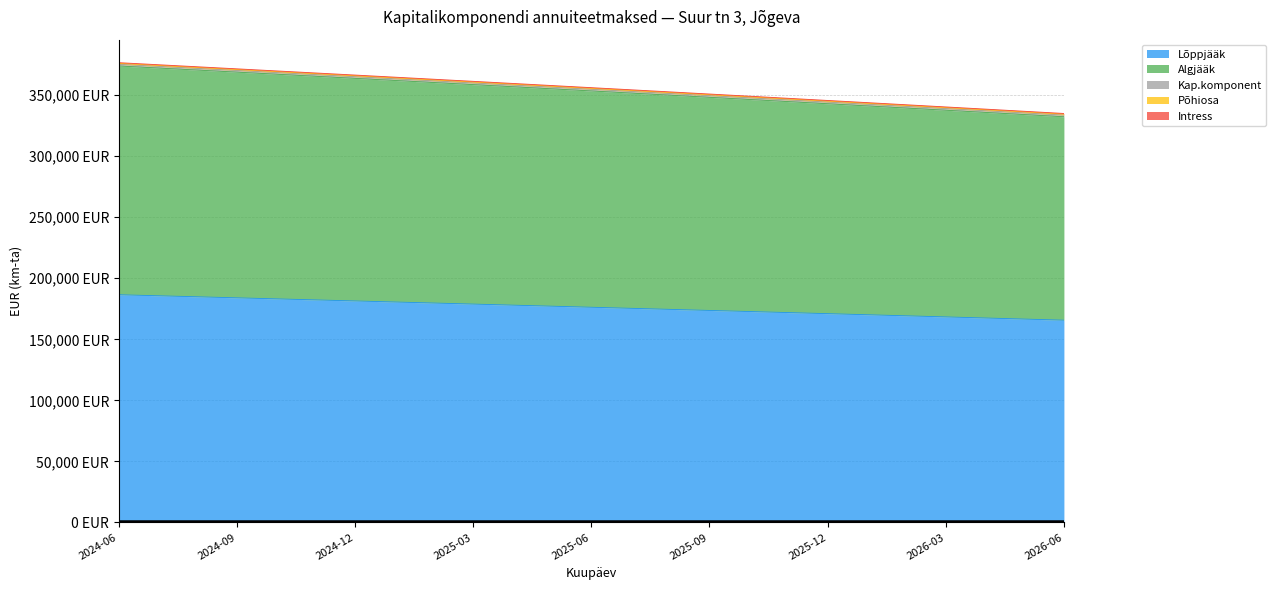

Which series changed the most between 2024-08 and 2025-06?

Algjääk